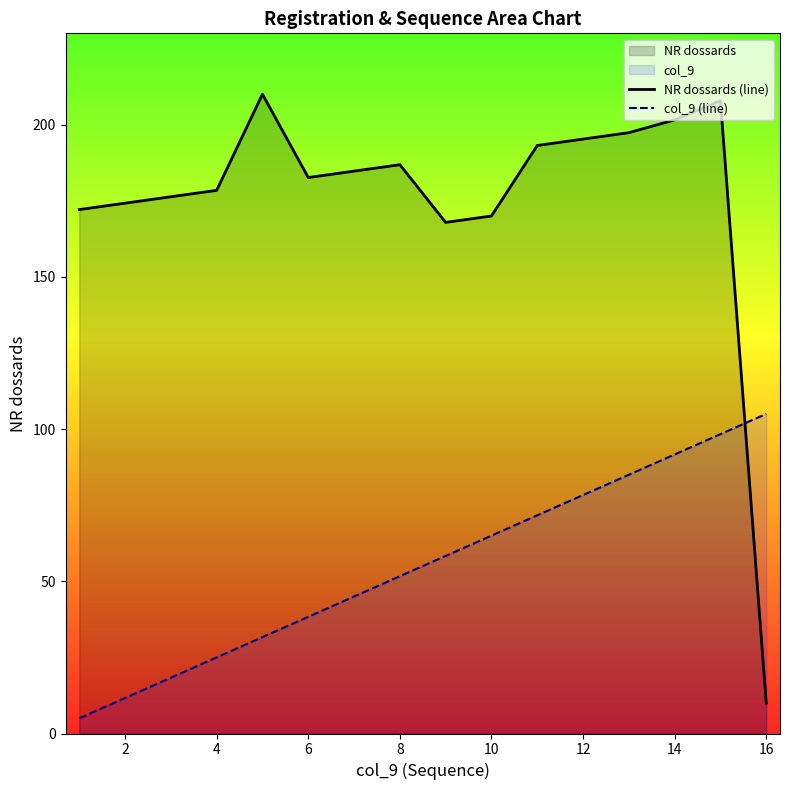

Which series has the widest spread of values?

NR dossards (line)